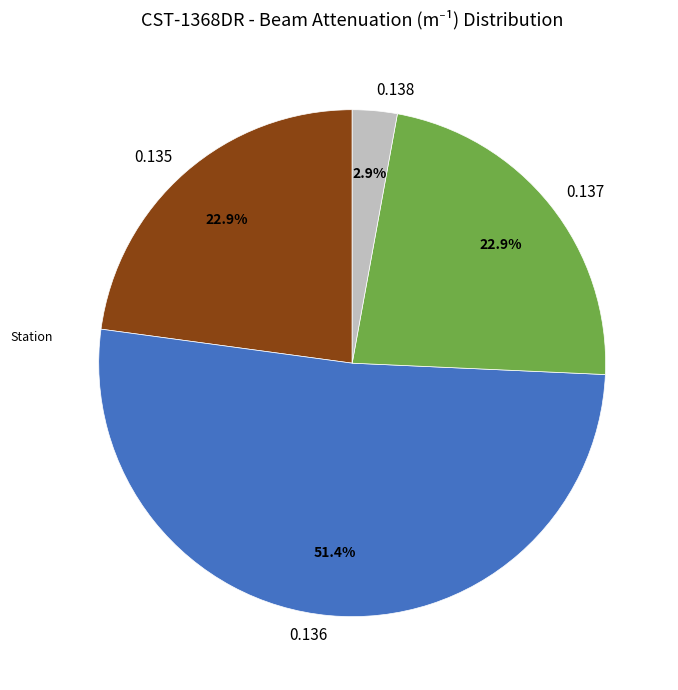

Is the sum of 0.138 and 0.135 greater than half?

No